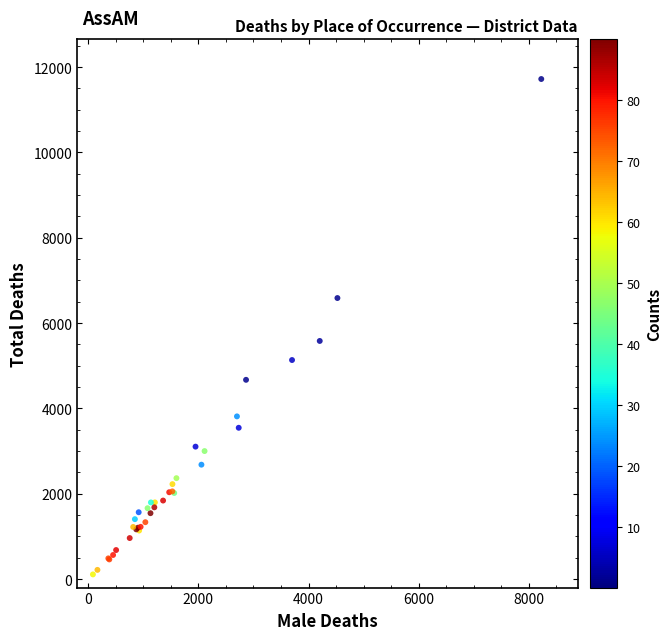

What Y value in the scatter plot is closest to 5915?

5581